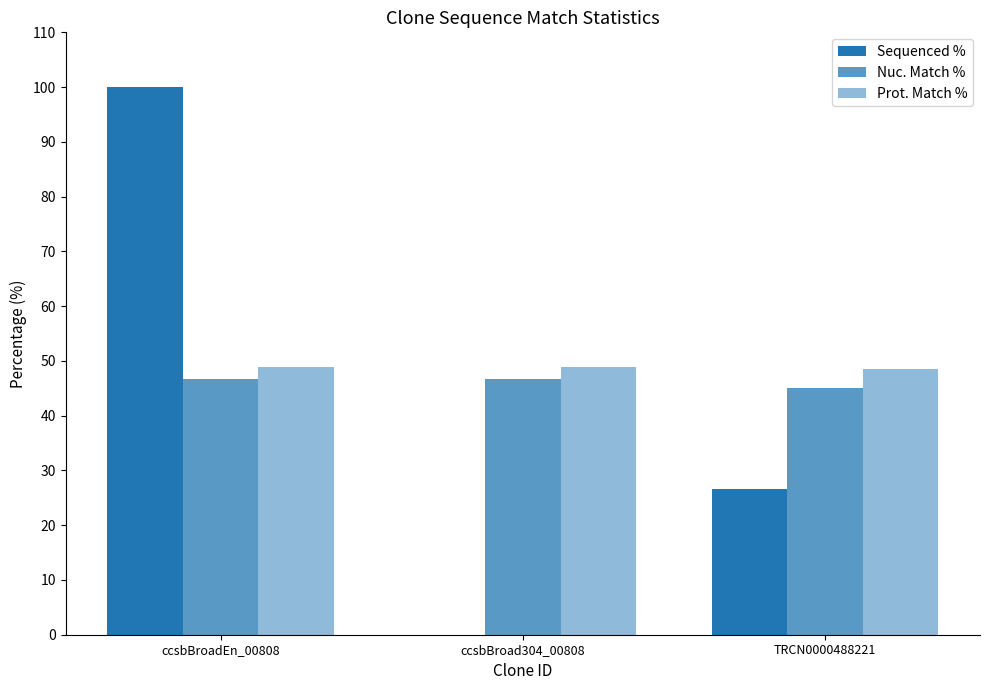

Reading right to left, list all the values displayed in this chart.

Sequenced %: TRCN0000488221=26.7	ccsbBroad304_00808=0.0	ccsbBroadEn_00808=100.0
Nuc. Match %: TRCN0000488221=45.1	ccsbBroad304_00808=46.7	ccsbBroadEn_00808=46.7
Prot. Match %: TRCN0000488221=48.6	ccsbBroad304_00808=48.8	ccsbBroadEn_00808=48.8